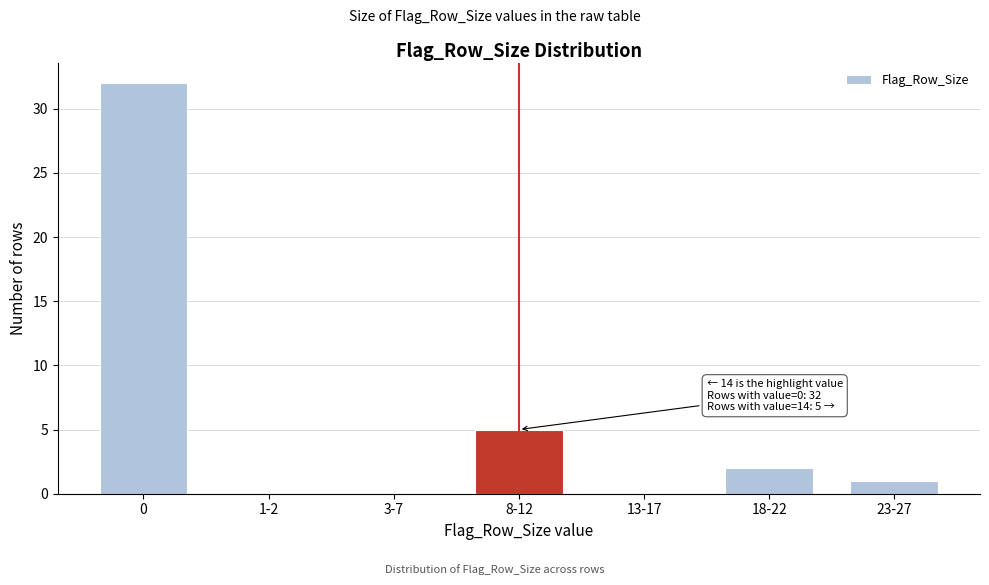

Reading right to left, extract all data points from this chart.

23-27=1	18-22=2	13-17=0	8-12=5	3-7=0	1-2=0	0=32